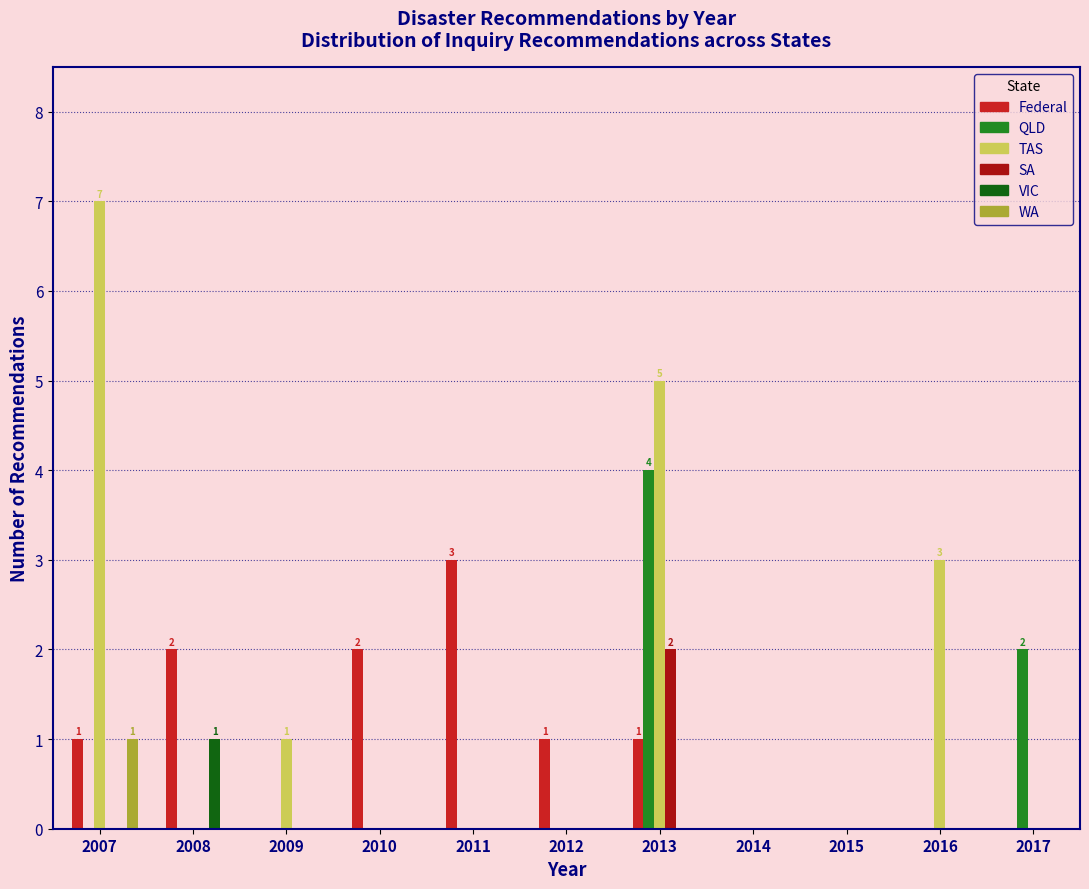

Between 2007 and 2014, which series saw the biggest shift?

TAS